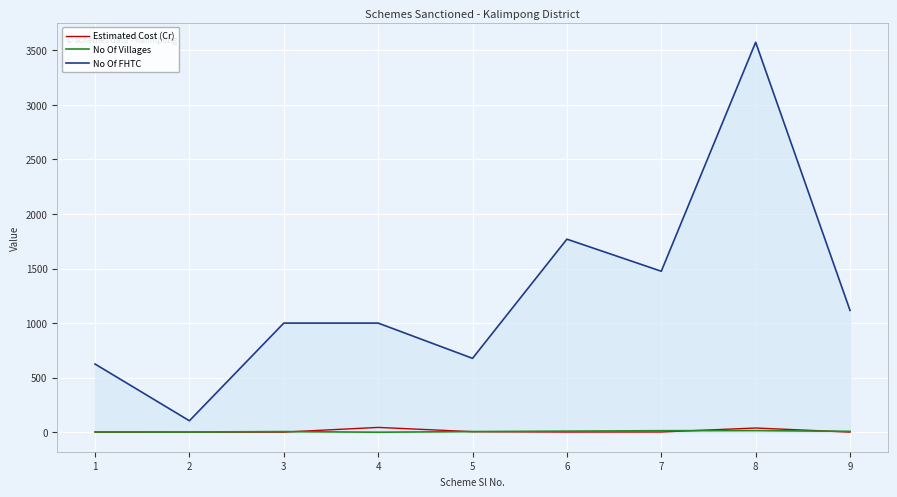

True or false: No Of FHTC and No Of Villages intersect in this chart.

False